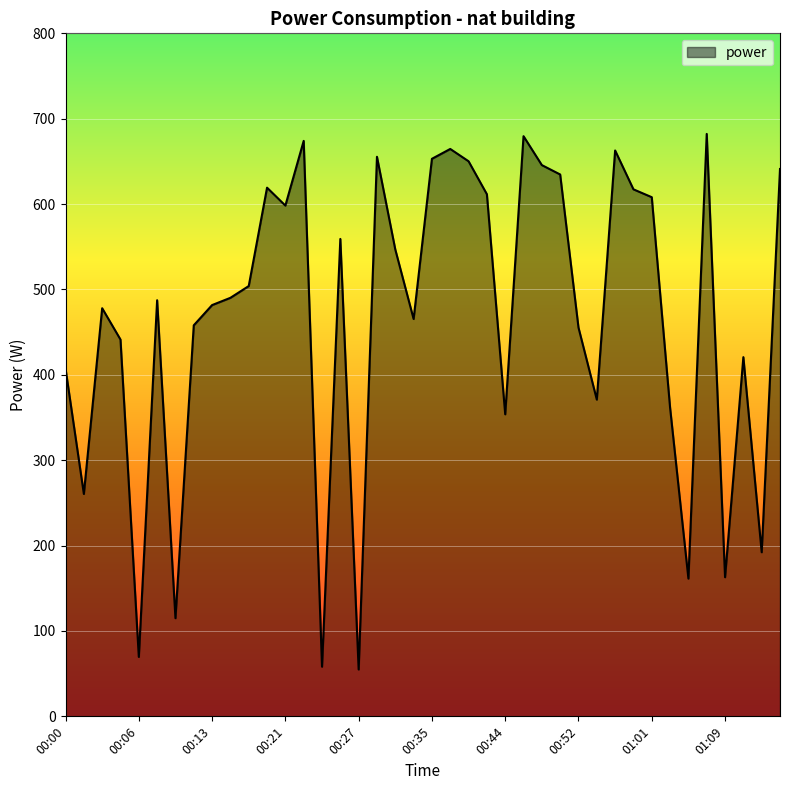

What is the difference between the maximum and minimum values?

627.3